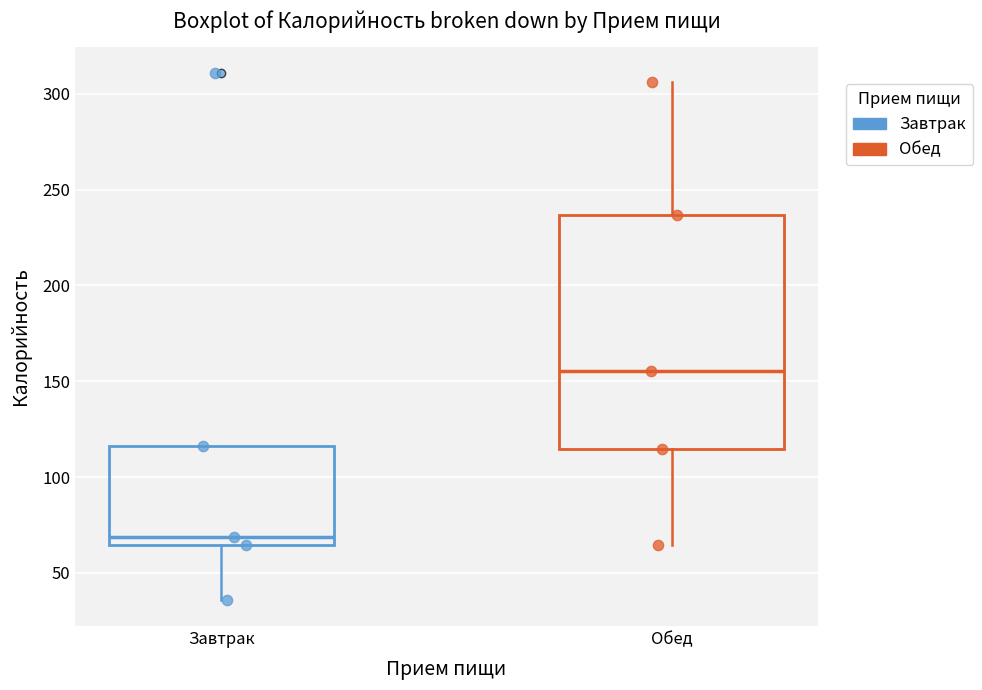

Reading left to right, transcribe this box plot: for each box, give where its median line is, the range the box spans, and where its two whiskers end, as read against the y-axis. The values are not printed on the chart, so give them approximately, as read against the axis.

Завтрак: median 70, box 65 to 115, whiskers 35 to 115
Обед: median 155, box 115 to 235, whiskers 65 to 305